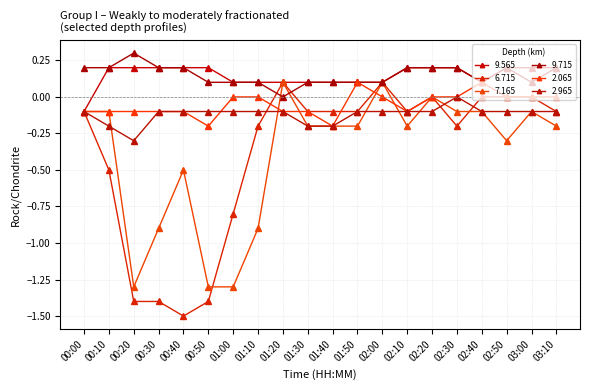

What position from the right is 01:00?

14